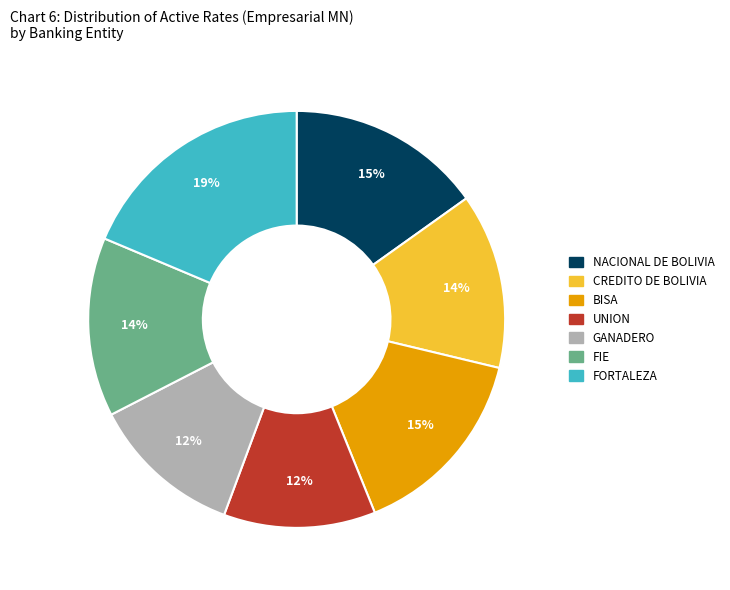

To the nearest percent, what is the average slice percentage?

14%